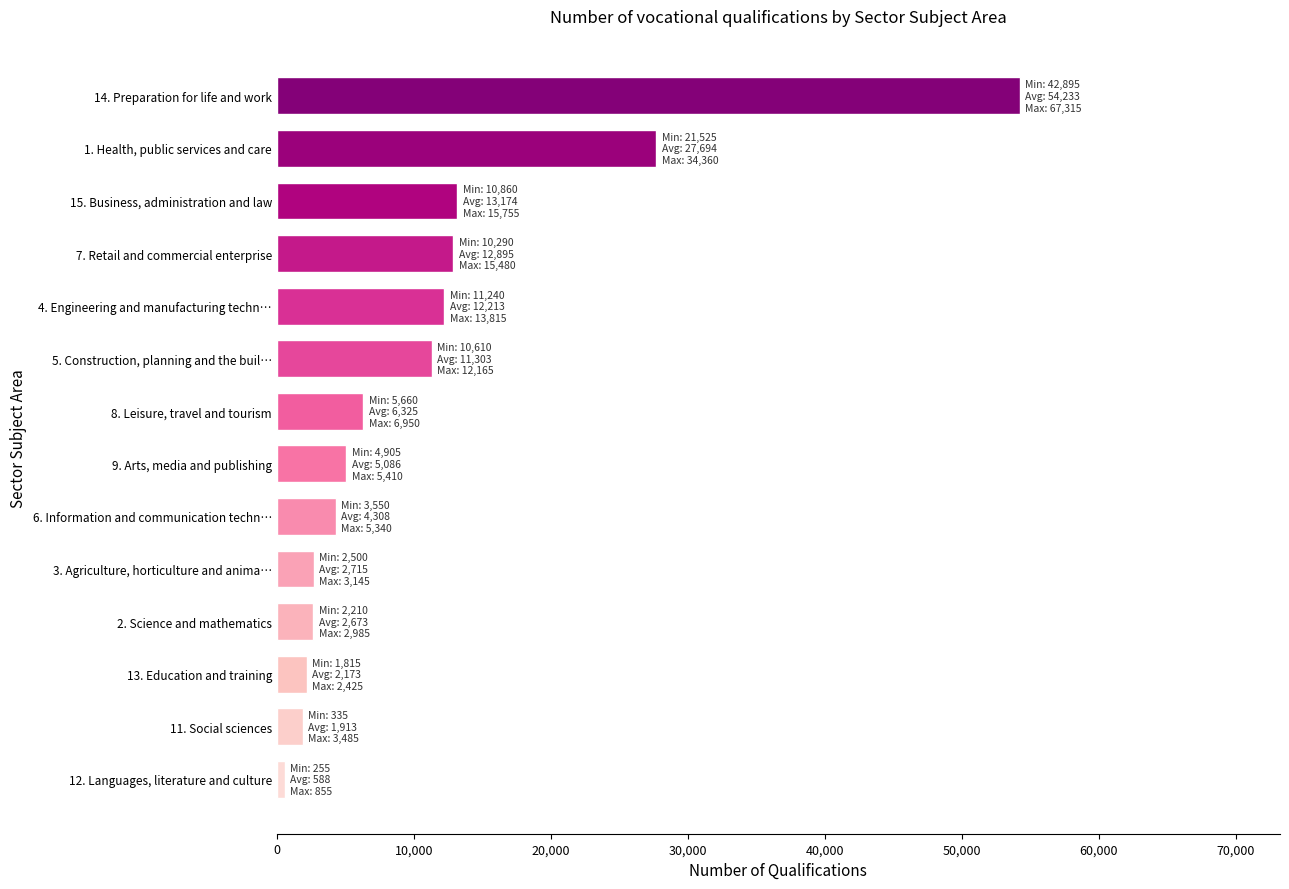

What is the change in value from 13. Education and training to 9. Arts, media and publishing?

+2913